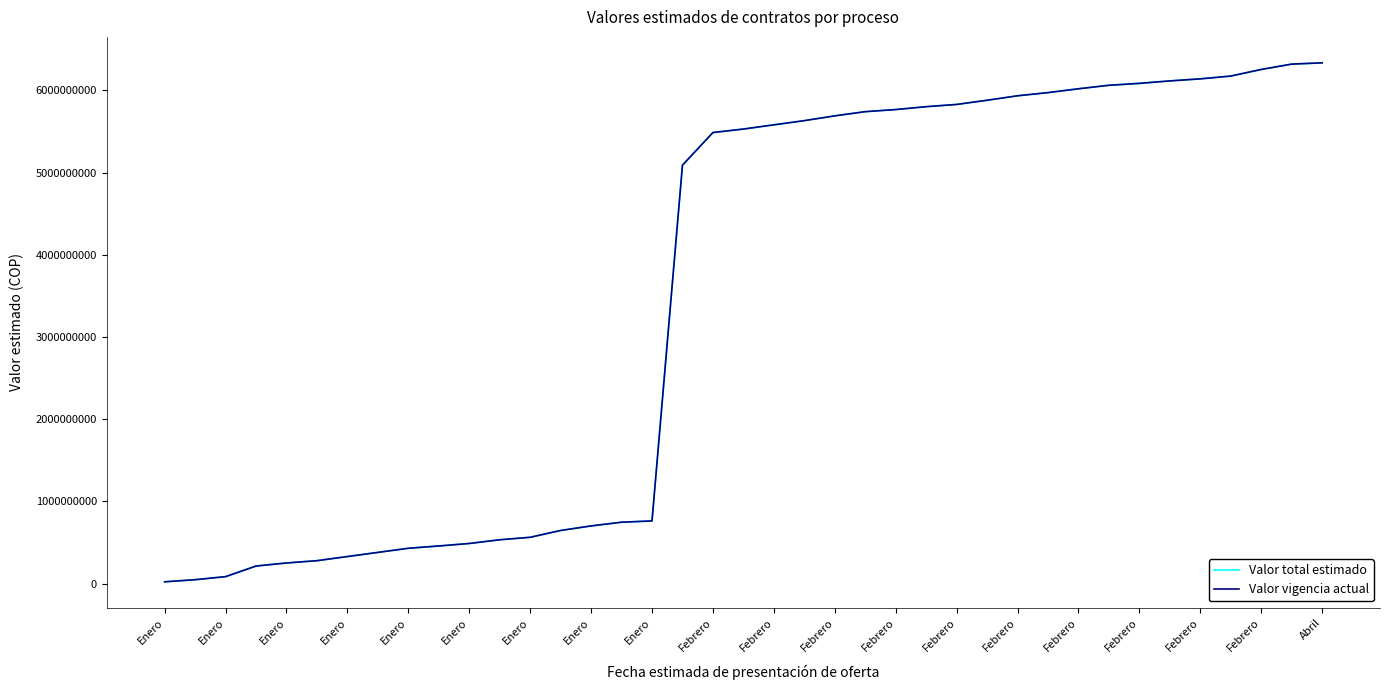

Is this an area chart (filled region under the line)?

No